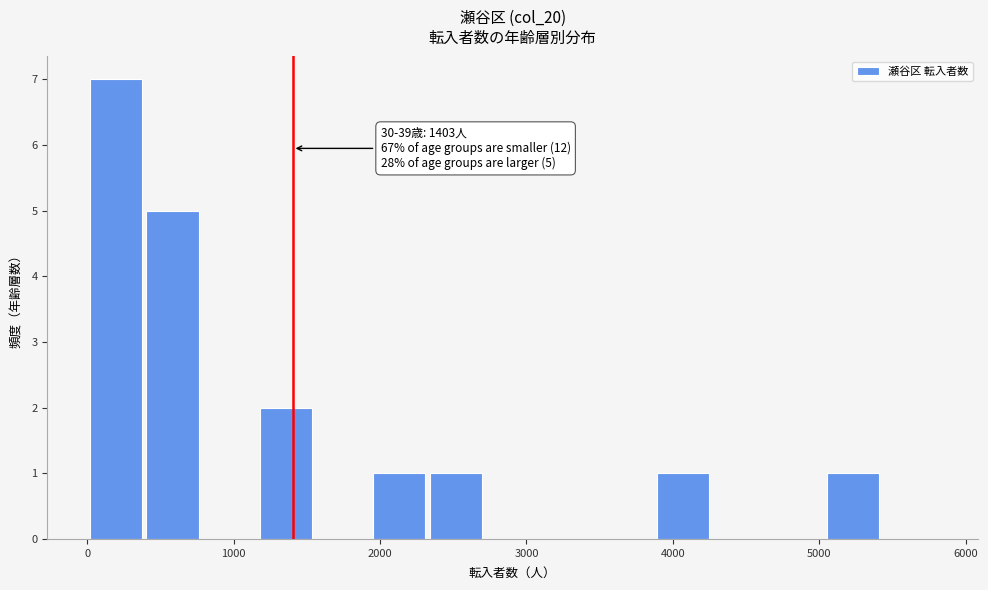

Around what value on the x-axis is the tallest bar? Give the approximate position of its centre, as read against the axis.

200